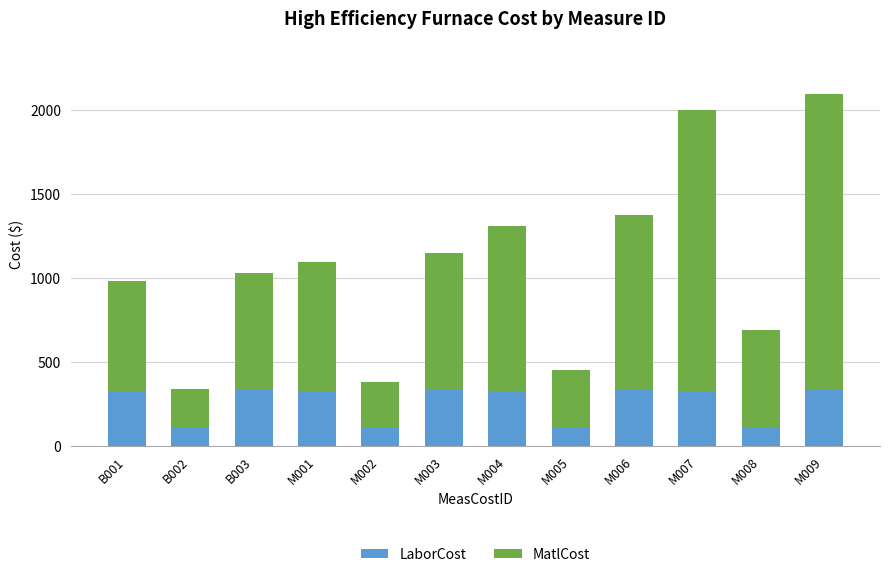

What is the total value across all series at B001?

981.4